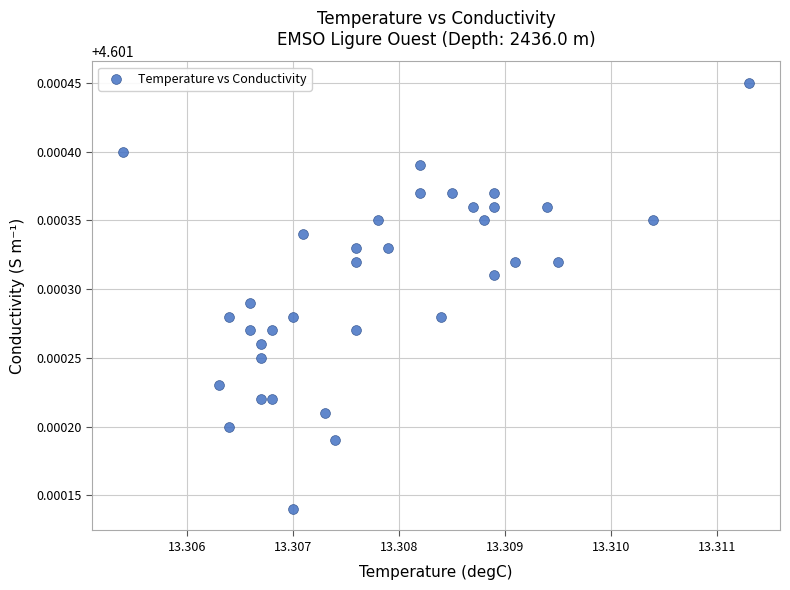

How many data points are displayed?

35